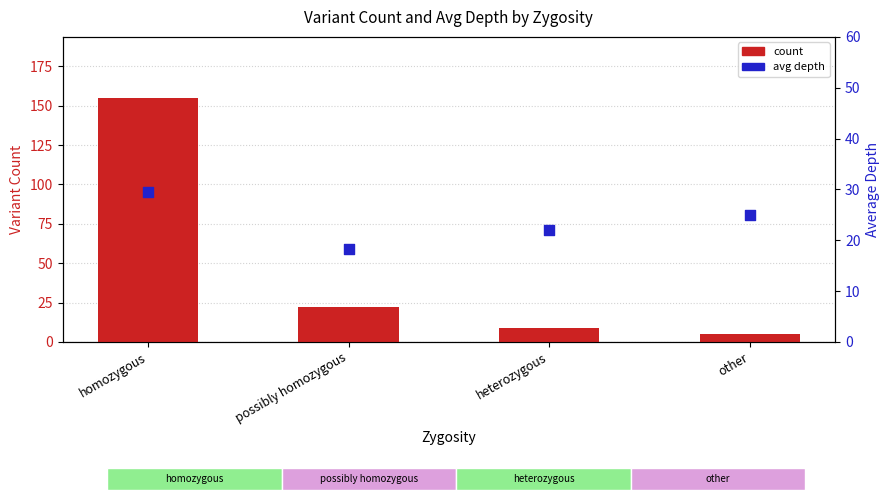

Which series contains the lowest Y value?

count